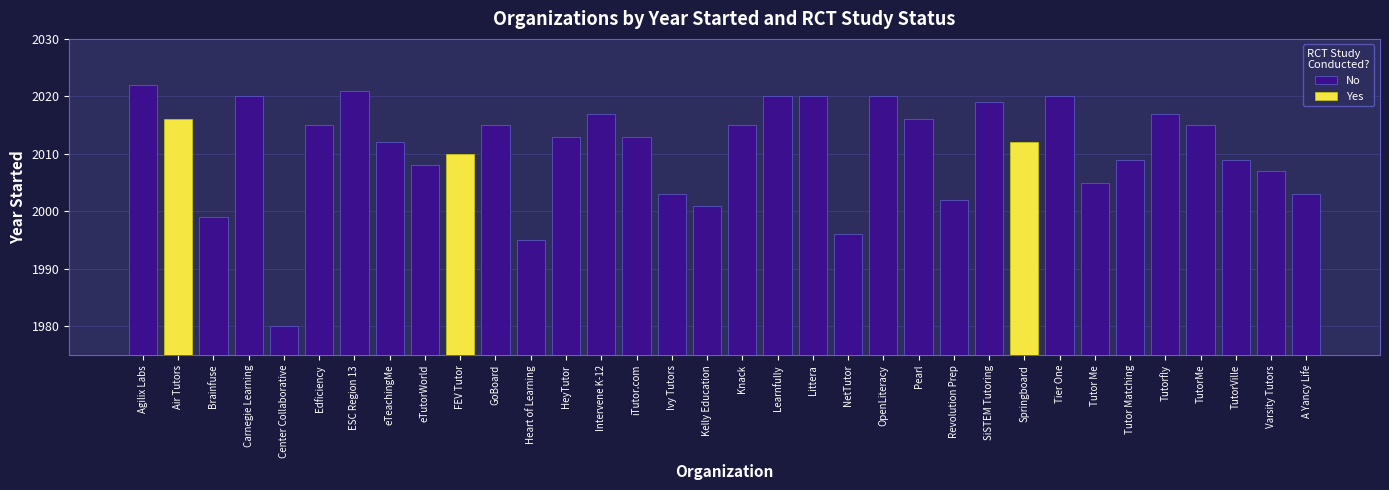

Which category has the lowest value in the No series?

Center Collaborative